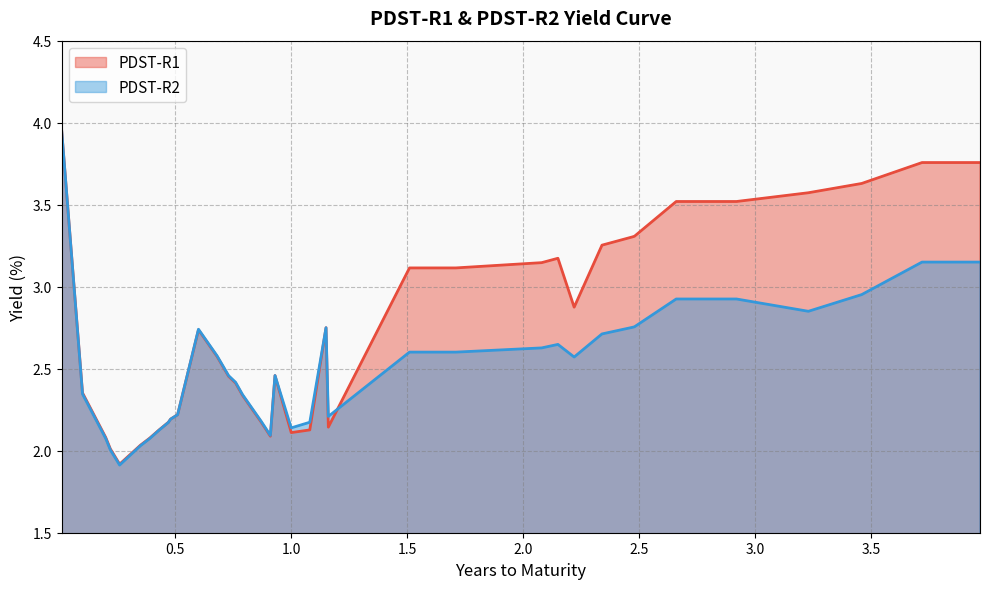

Does the chart display data point markers on the line(s)?

No